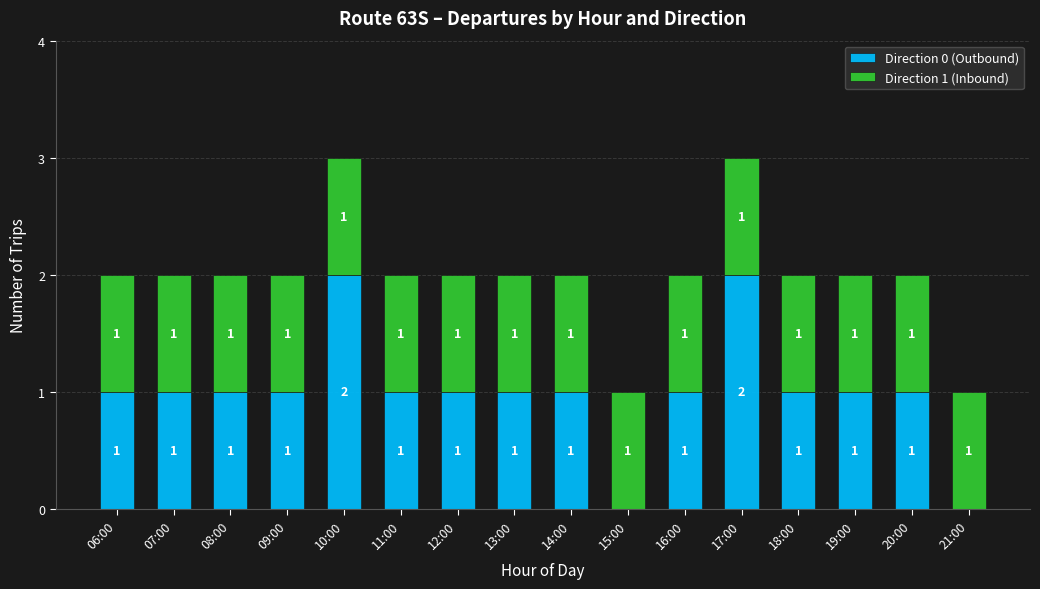

How many Direction 0 (Outbound) values are between 1 and 2?

14